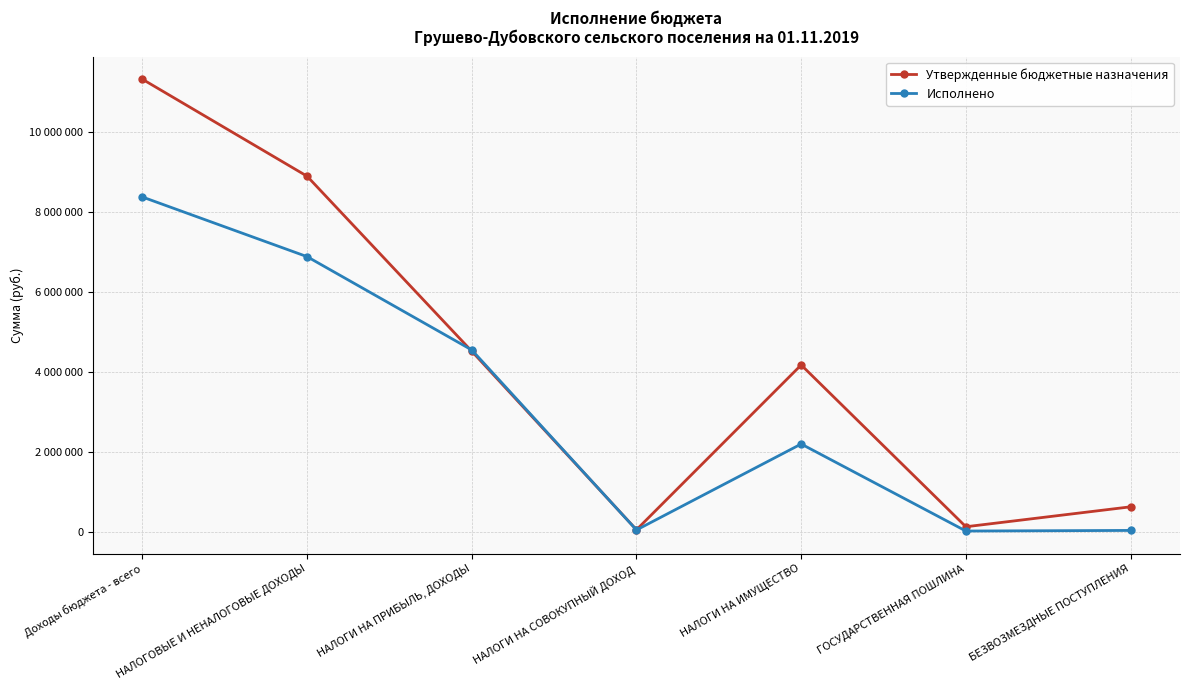

What are all the series names shown in the legend?

Утвержденные бюджетные назначения, Исполнено